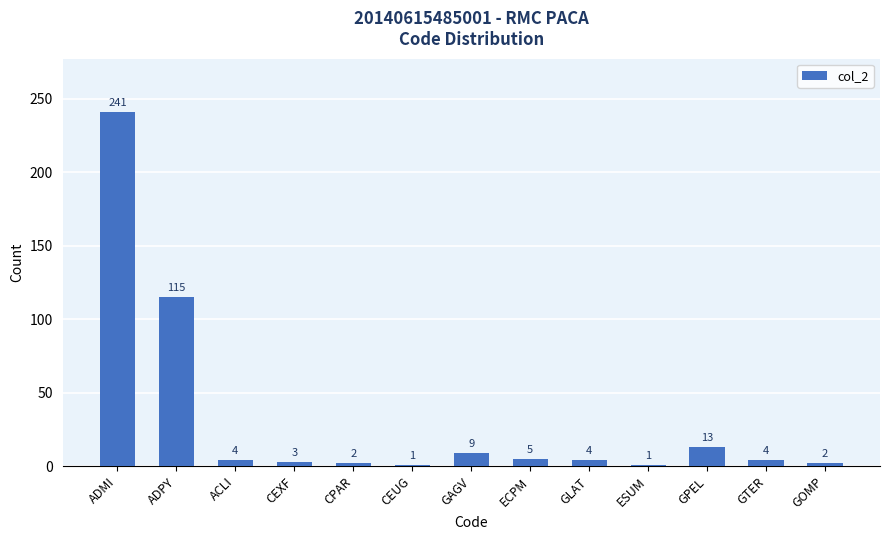

Which label corresponds to the largest value in the chart?

ADMI